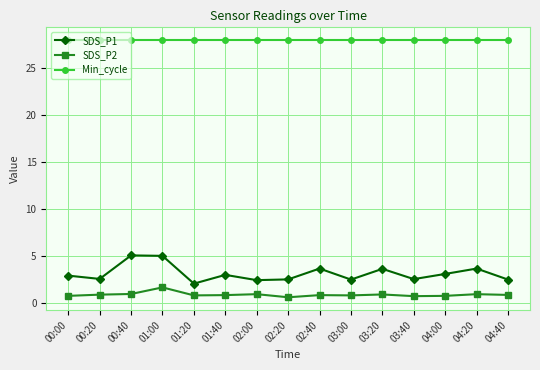

What value does the SDS_P1 series have at 00:00?

3.0